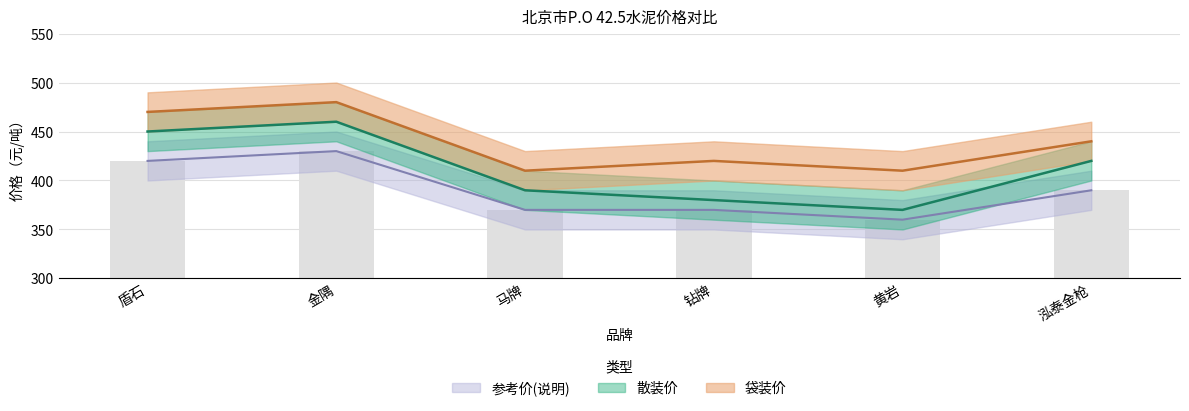

What value does the 参考价 series have at 钻牌, to the nearest 5?

370